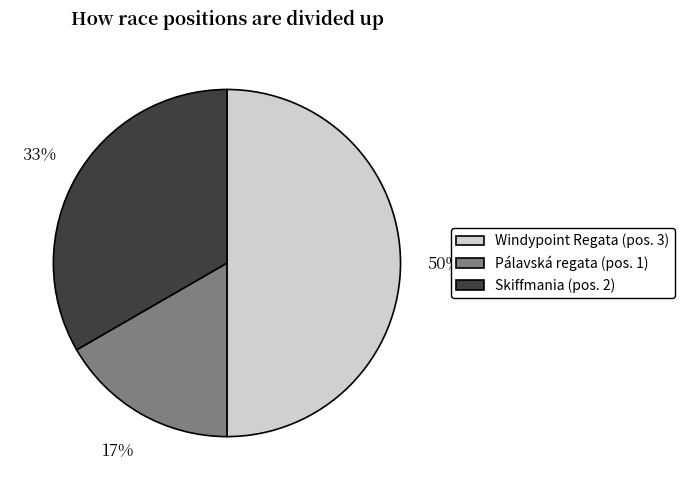

Does Pálavská regata (pos. 1) represent more than half of the total?

No